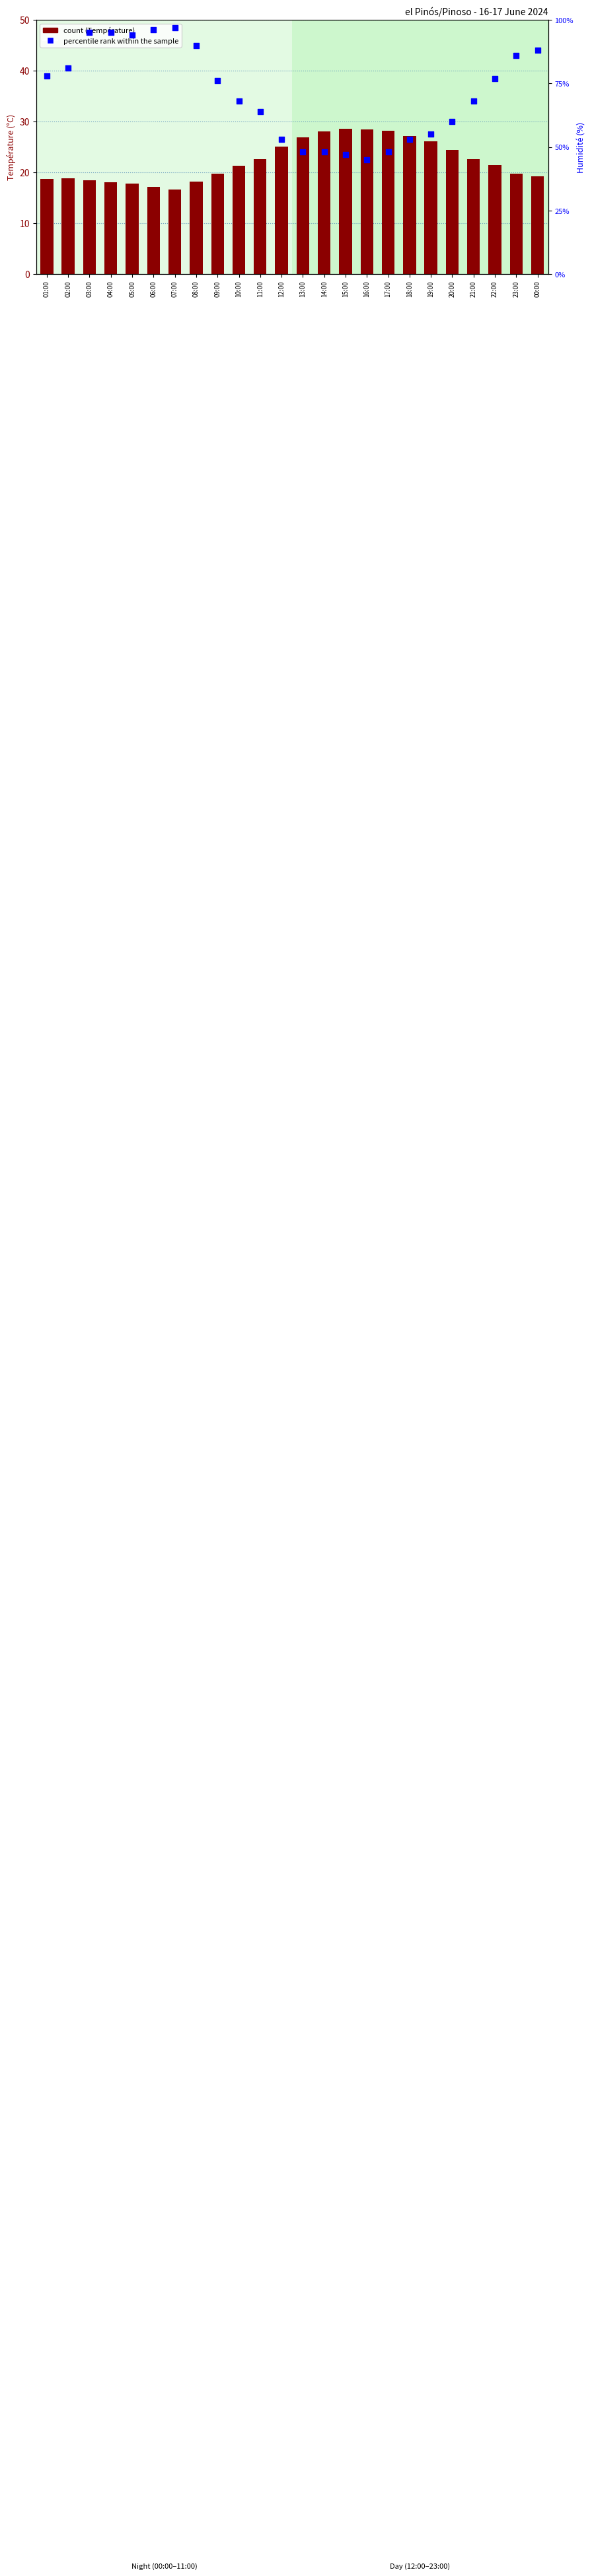

Which series has the largest total across all categories?

percentile rank within the sample